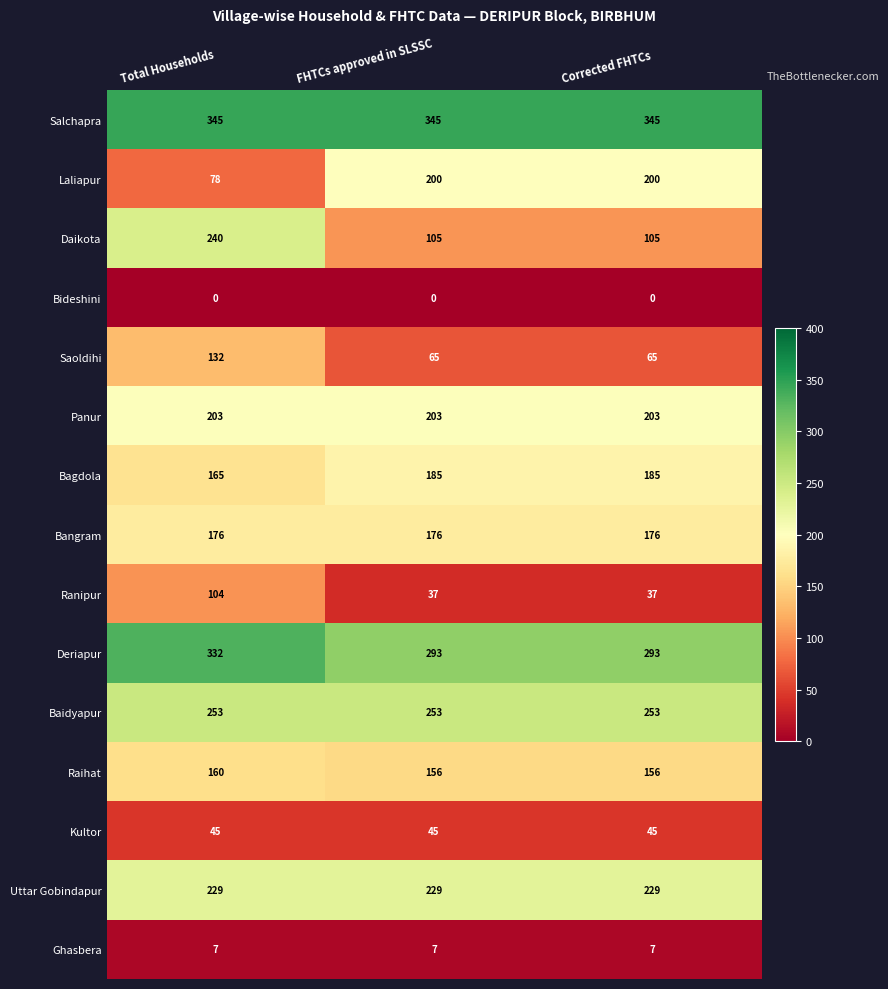

Which series has the largest range (max minus min)?

Daikota